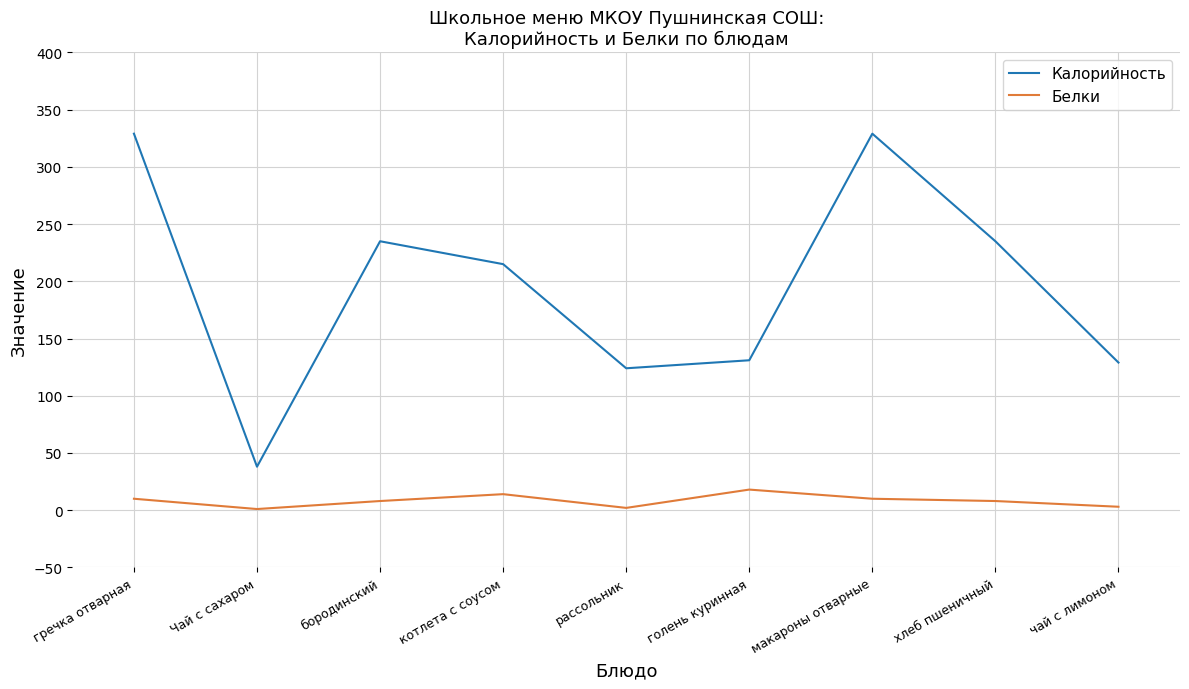

What is the spread (max minus min) of values at голень куринная?

113